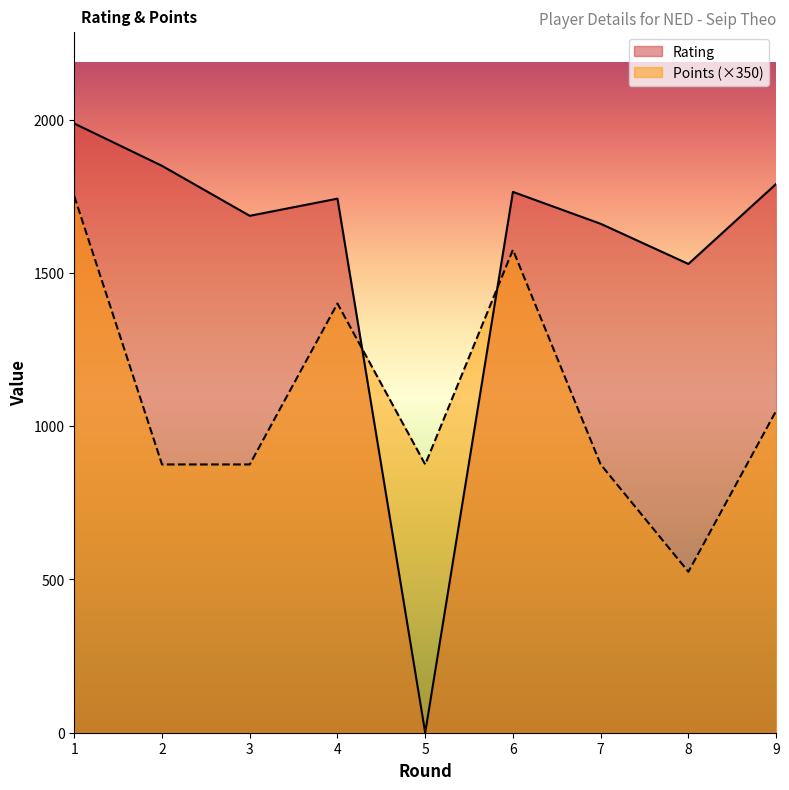

Reading left to right, transcribe all the data shown in this chart.

Rating: 1987	1849	1686	1742	0	1764	1660	1529	1790
Points: 1750	875	875	1400	875	1575	875	525	1050